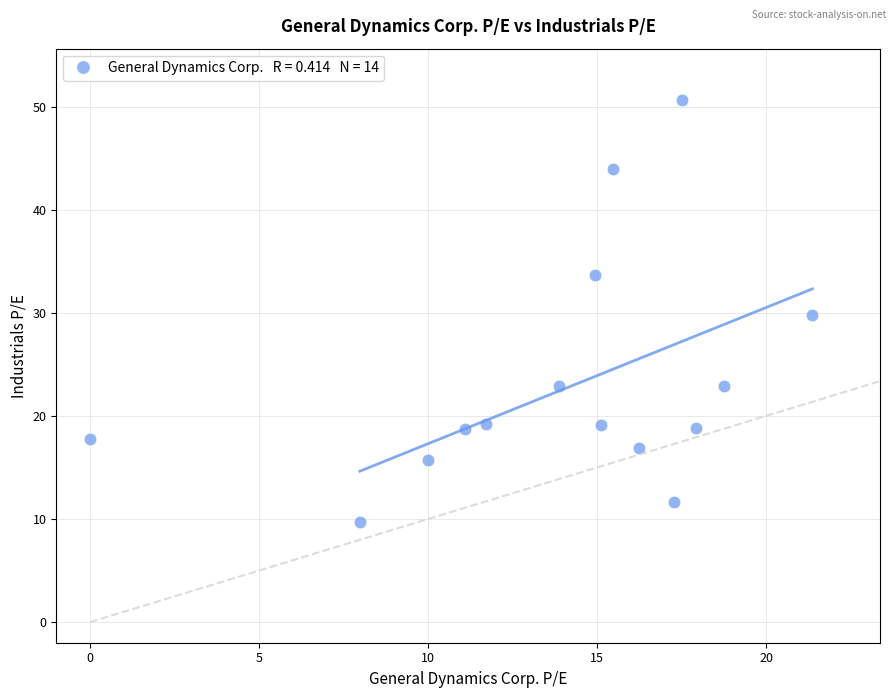

What is the range of Y values (max minus min)?

40.9